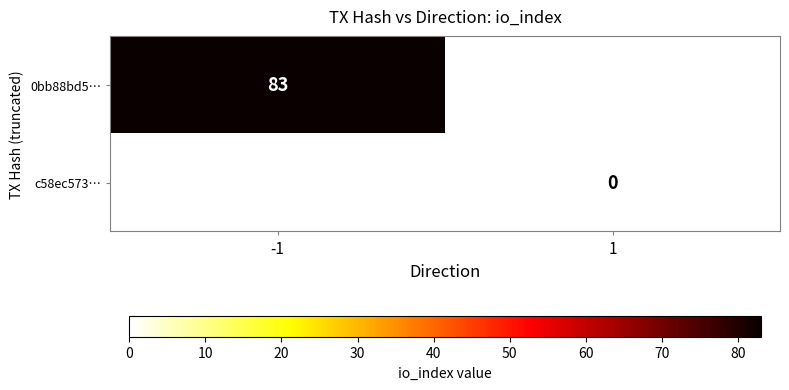

How many series are shown in this chart?

2